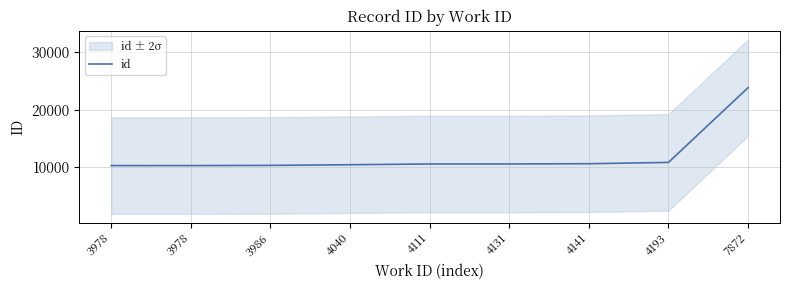

Reading left to right, extract all data points from this chart.

3978=10321	3978=10322	3986=10356	4040=10469	4111=10600	4131=10602	4141=10646	4193=10872	7872=23799